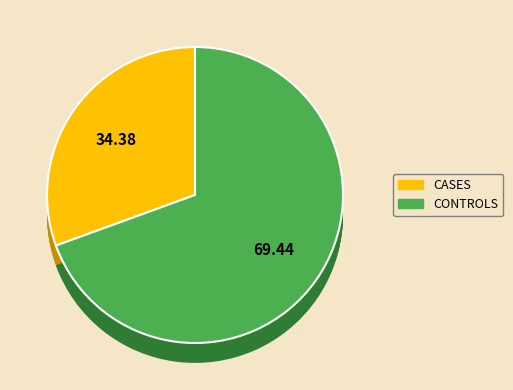

True or false: 555167 accounts for 0% of the total.

True